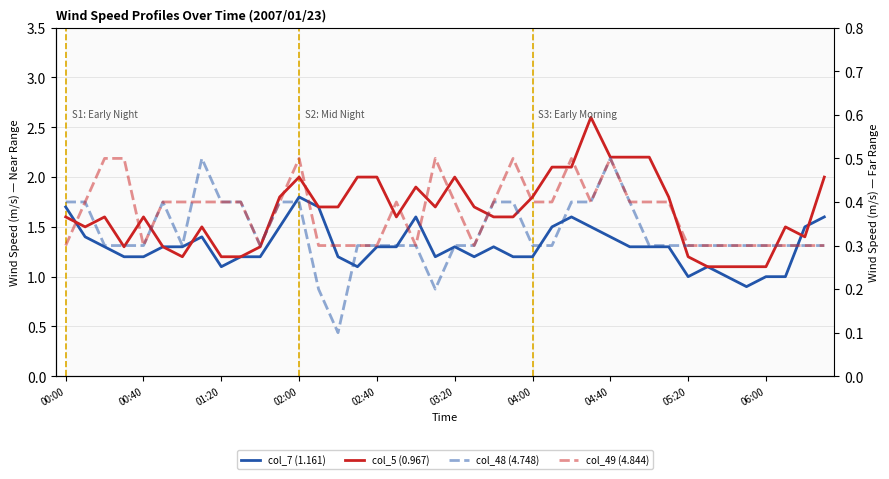

What is the difference between the second highest and minimum values in the col_48 (4.748) series?

0.4